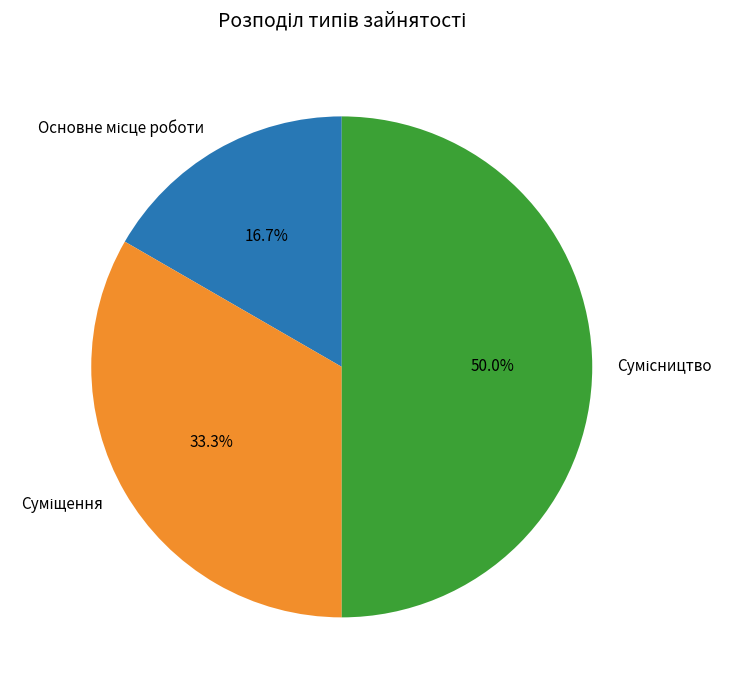

What is the ratio of the value at Суміщення to the value at Сумісництво?

0.7